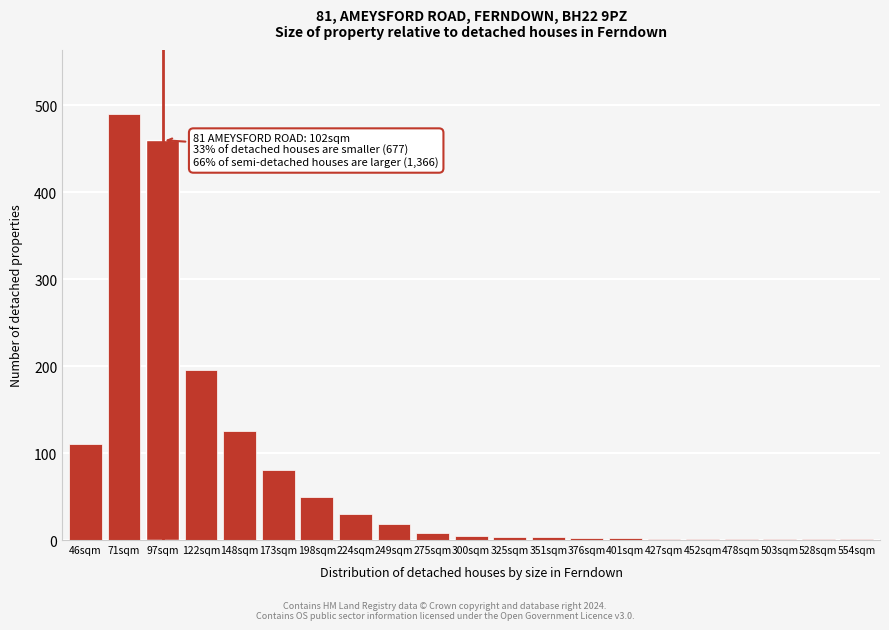

Which label corresponds to the largest value in the chart?

71sqm